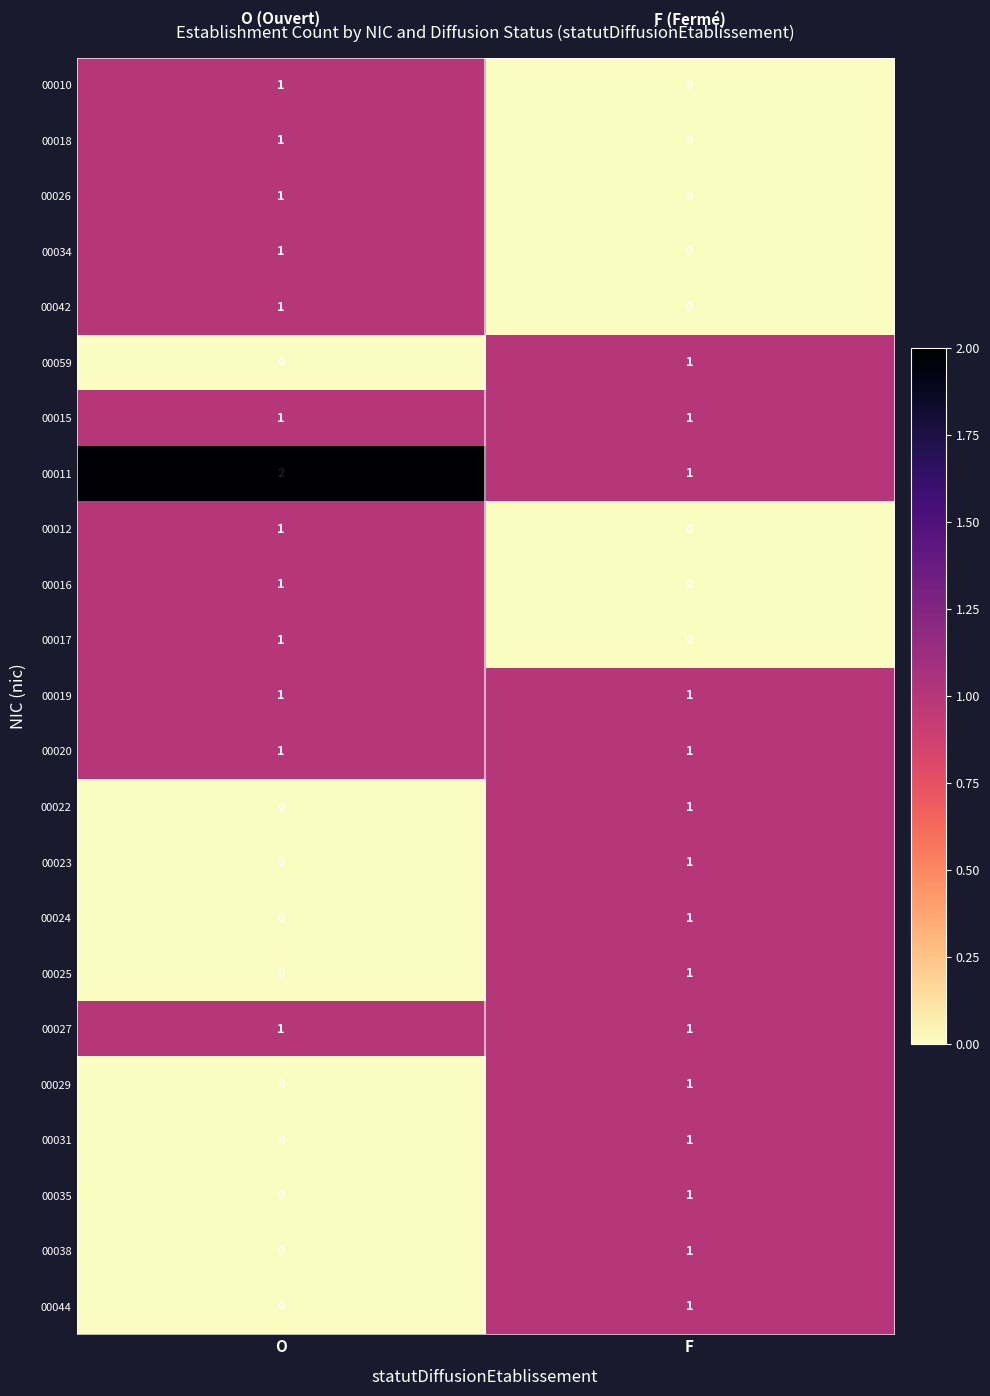

What is the difference between the highest and lowest values at O?

2